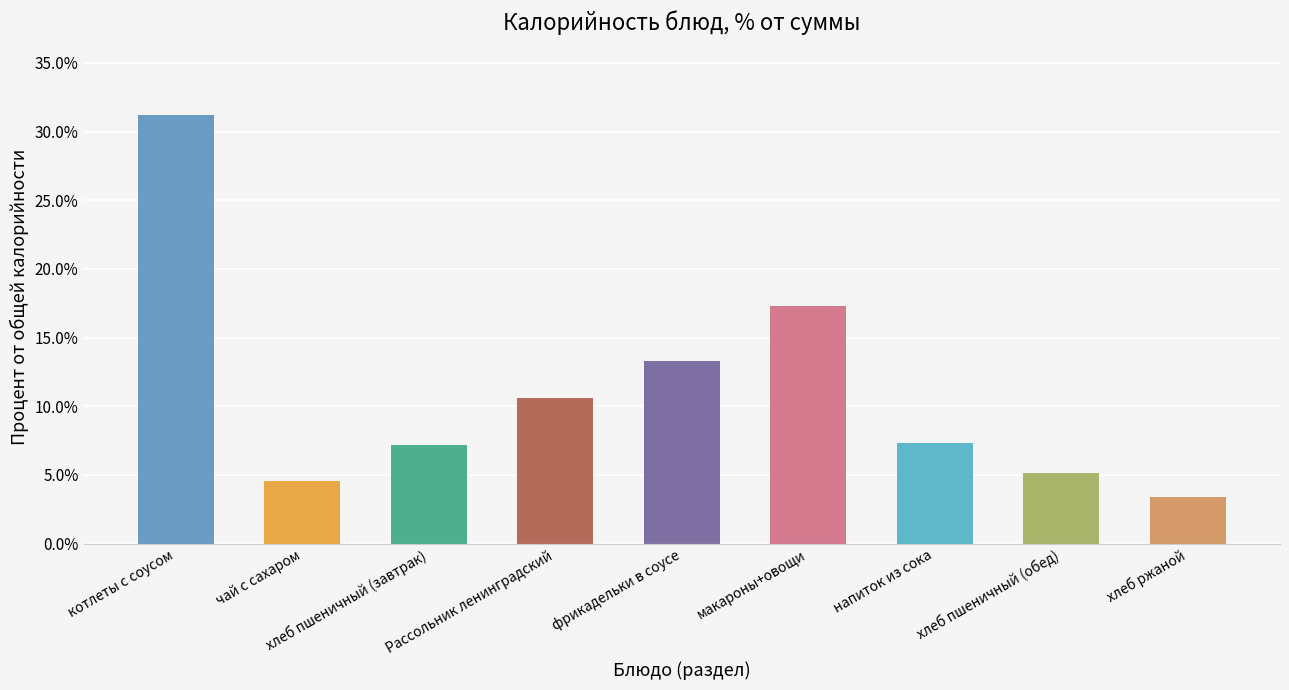

What is the difference between the maximum and minimum values?

0.3